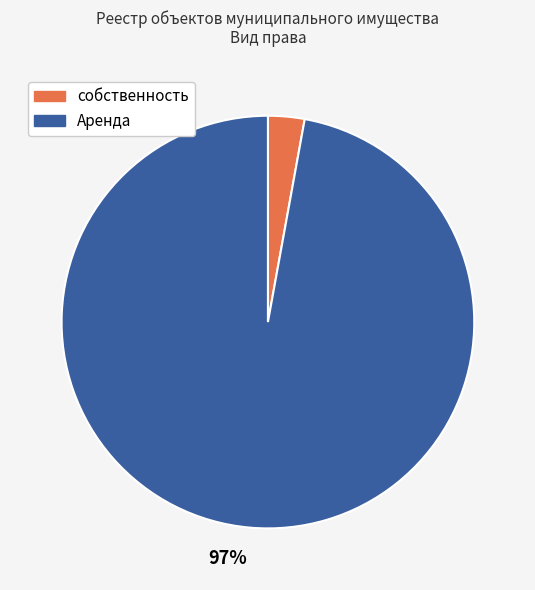

Which has a higher value, собственность or Аренда?

Аренда